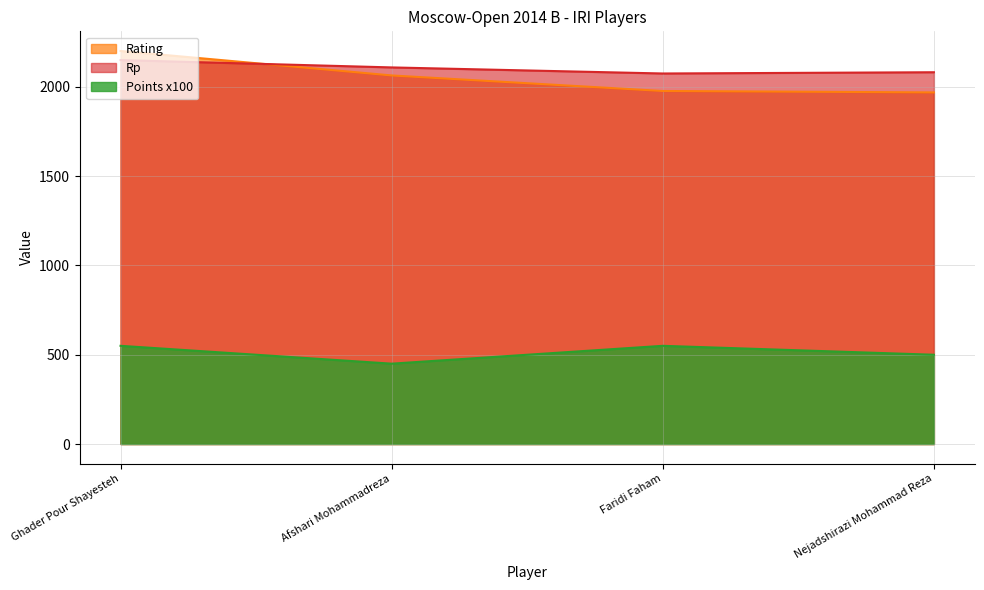

True or false: Rating and Points cross at least once.

False